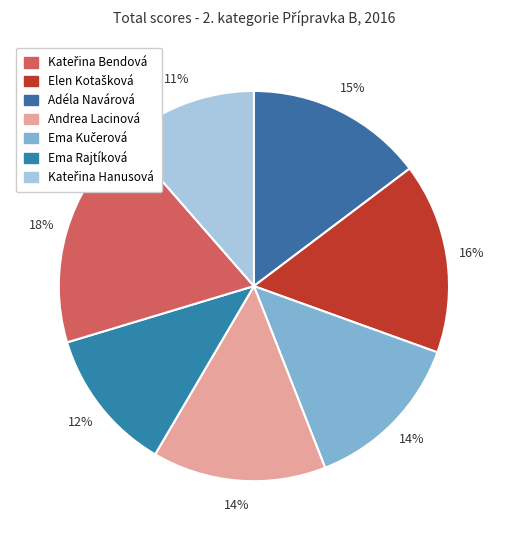

How many slices are in this pie chart?

7